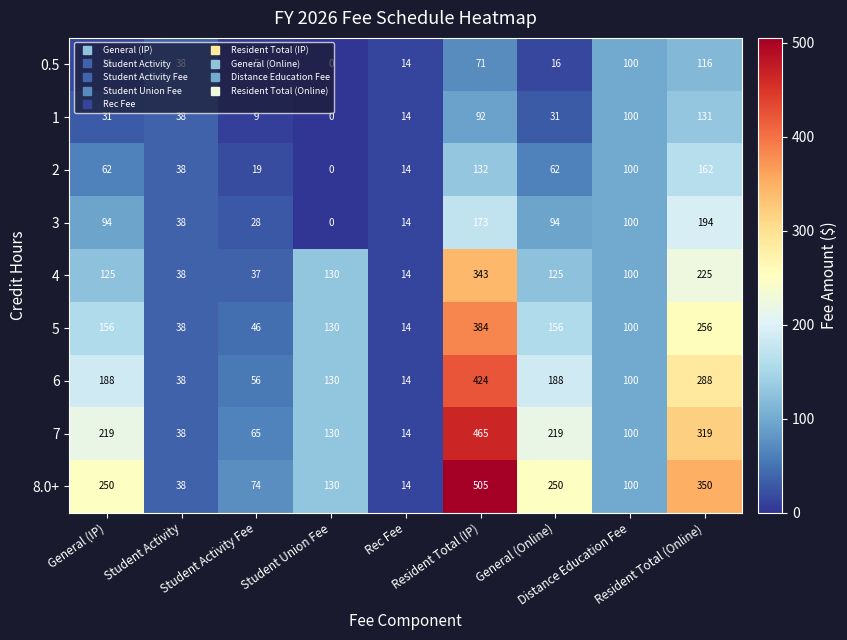

Which series has the widest spread of values?

8.0+